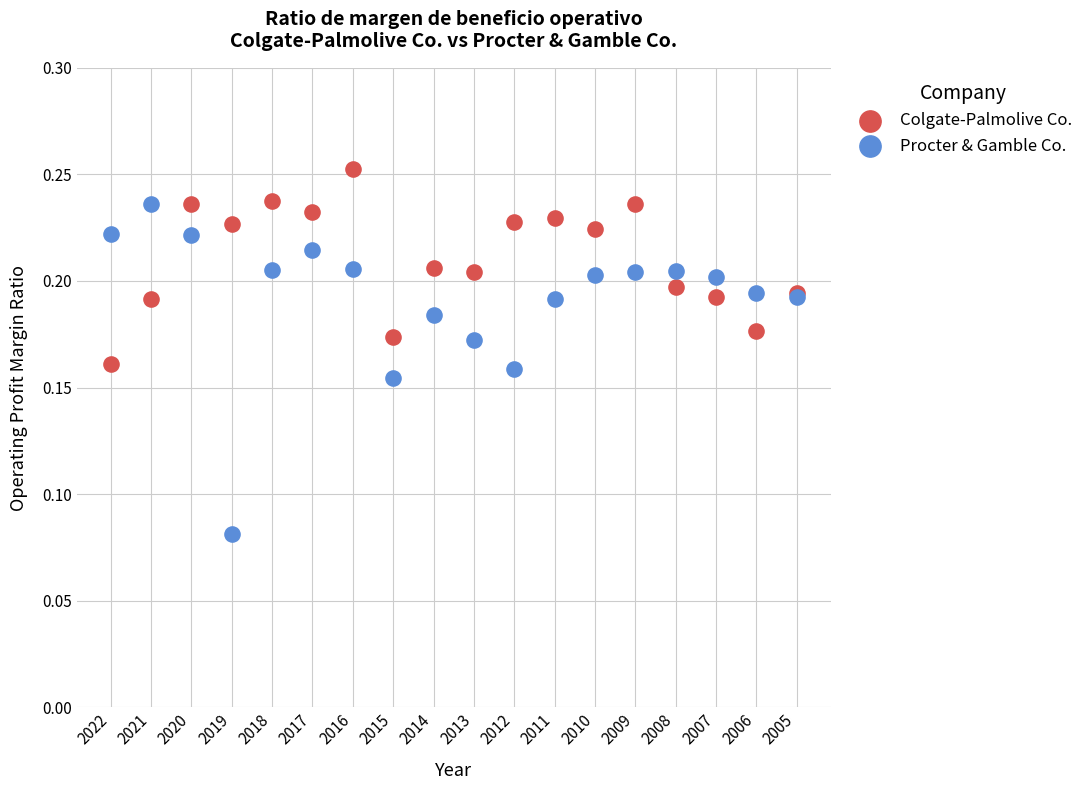

Which series reaches the maximum Y coordinate?

Colgate-Palmolive Co.